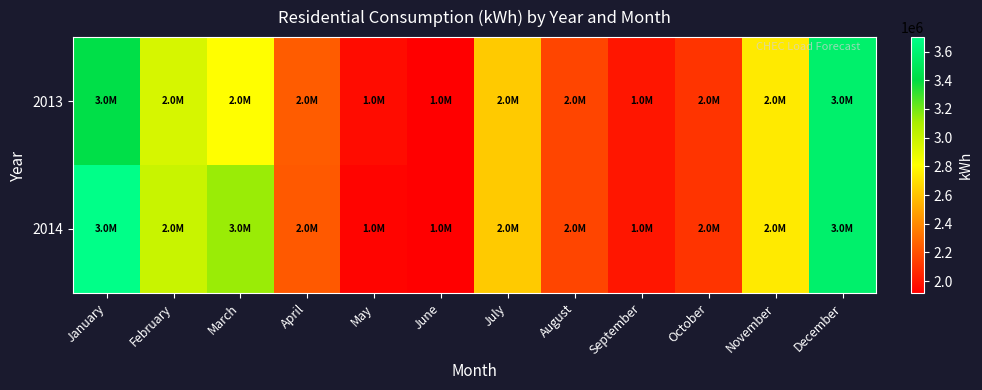

Between February and December, which series saw the biggest shift?

2013